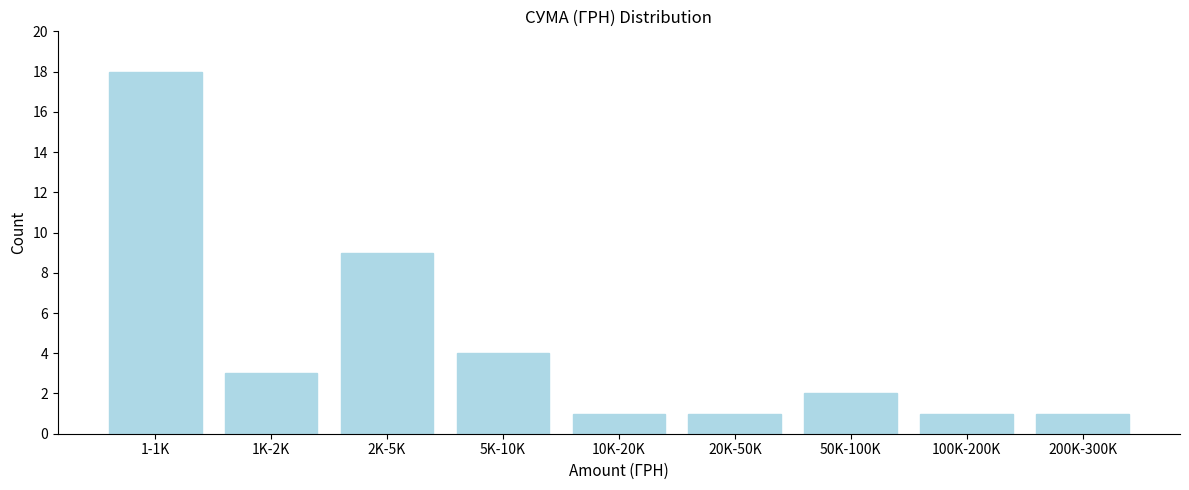

Reading left to right, extract all data points from this chart.

18	3	9	4	1	1	2	1	1